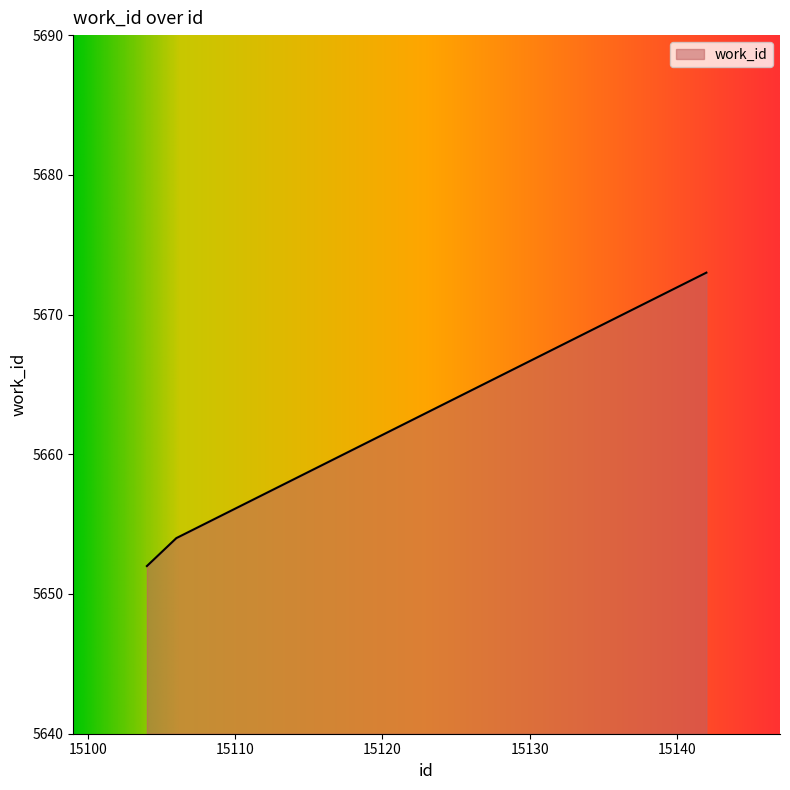

What is the minimum value shown in the chart?

5652